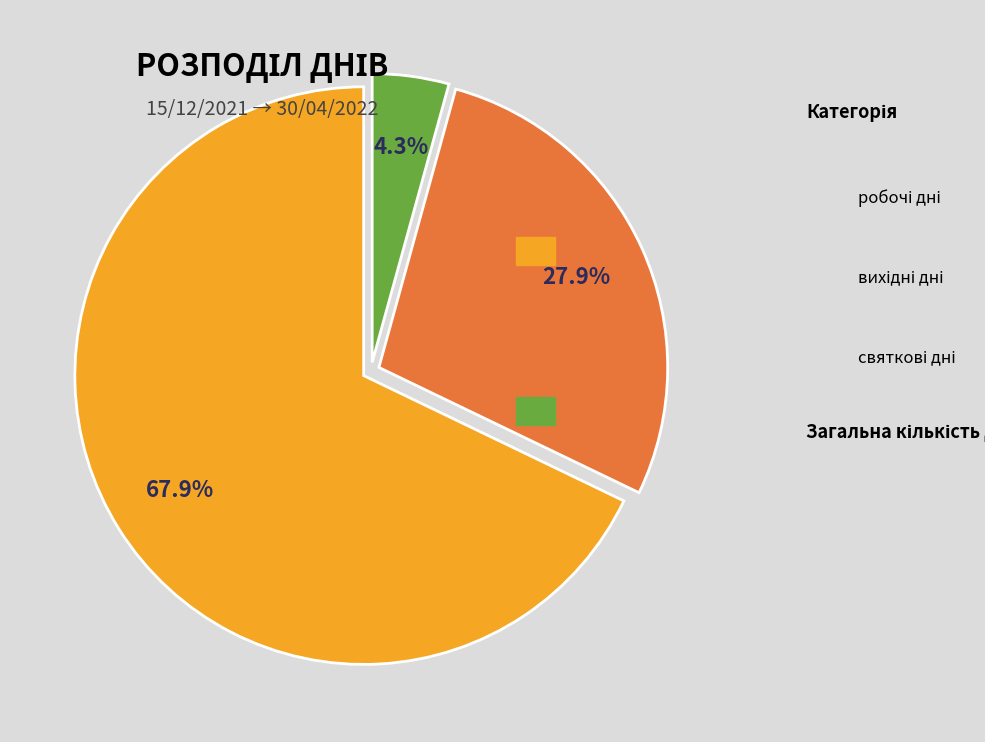

To the nearest percent, what is the difference between the largest and smallest slice percentages?

64%